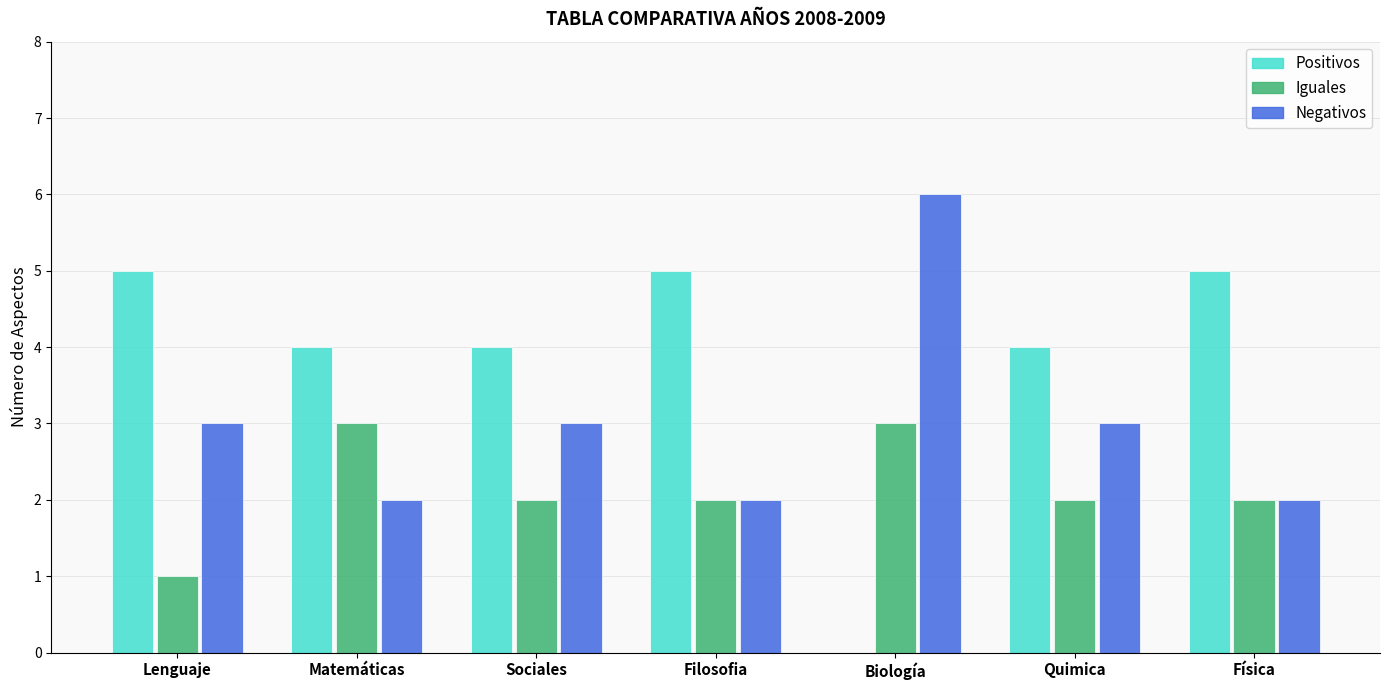

Is it true that Positivos equals 4 at Sociales?

True